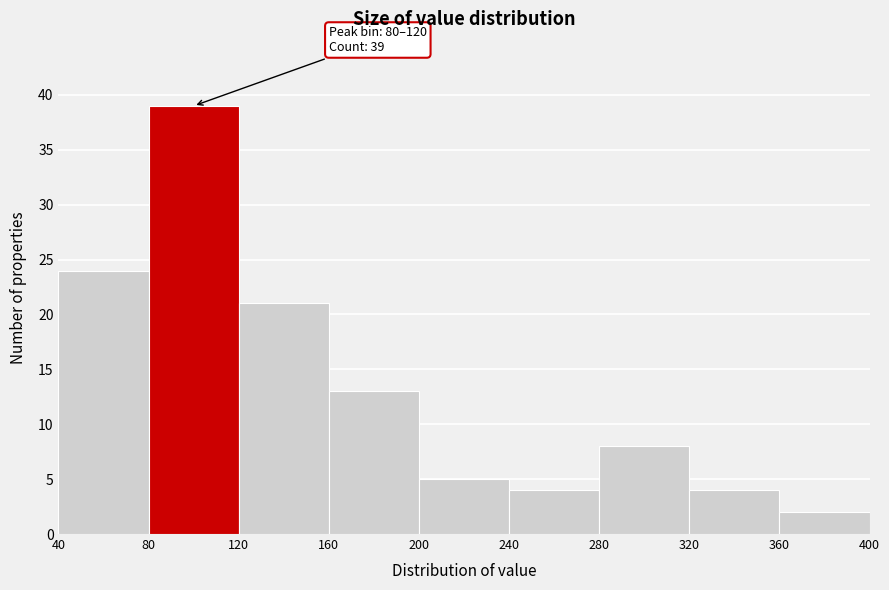

Over which range of the x-axis is the bar tallest?

80 to 120